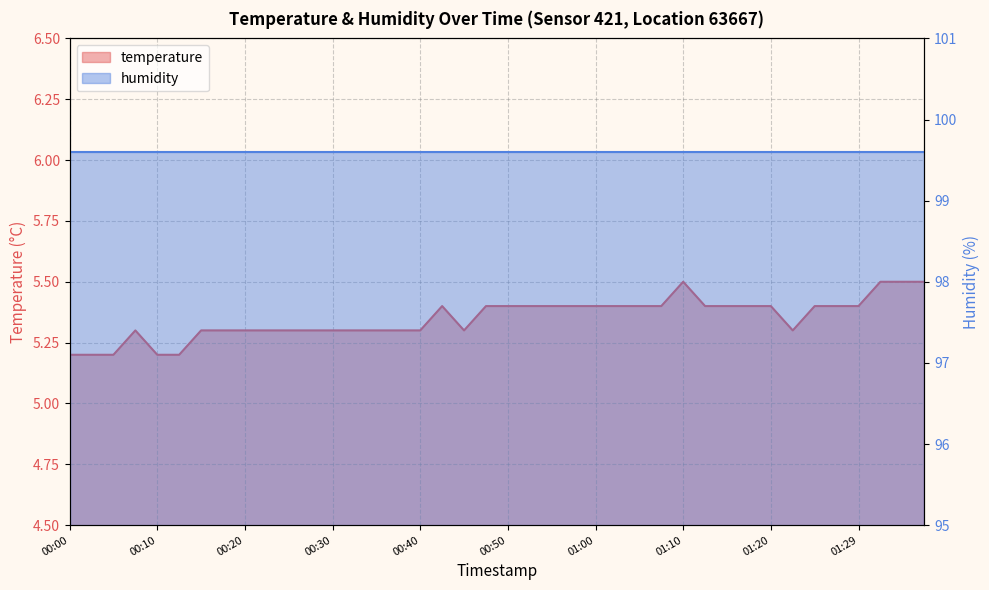

How many points are higher than both their immediate neighbors (excluding endpoints)?

3